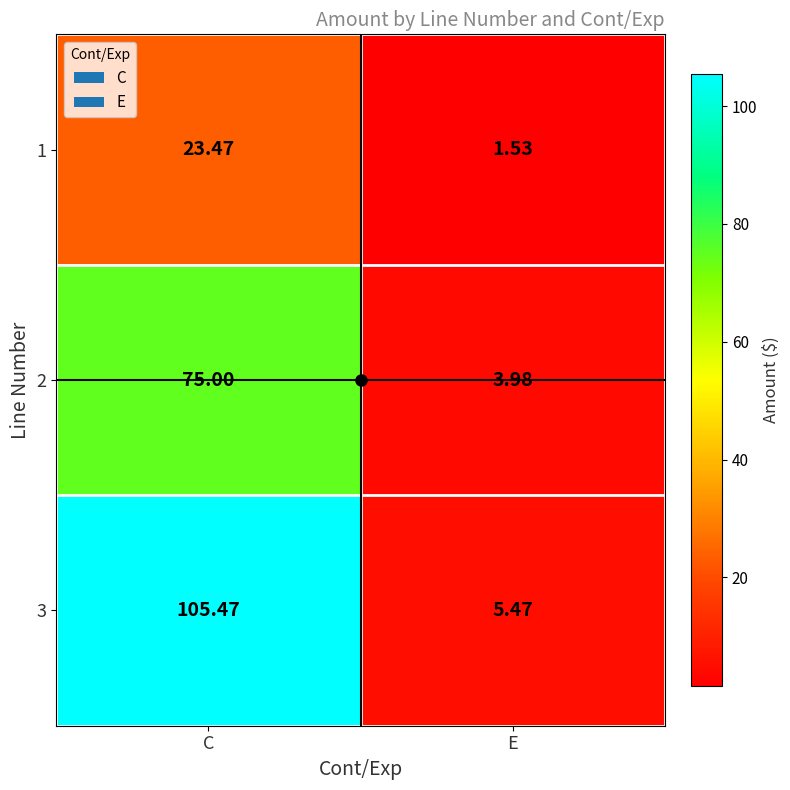

List the labels in order of 1 value, smallest first.

E, C